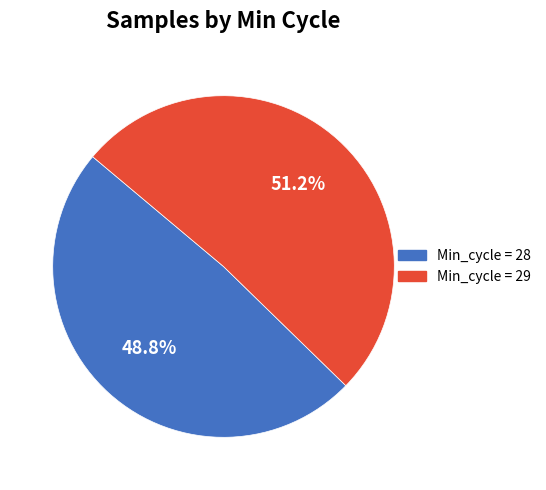

Is there a majority slice in this chart?

Yes